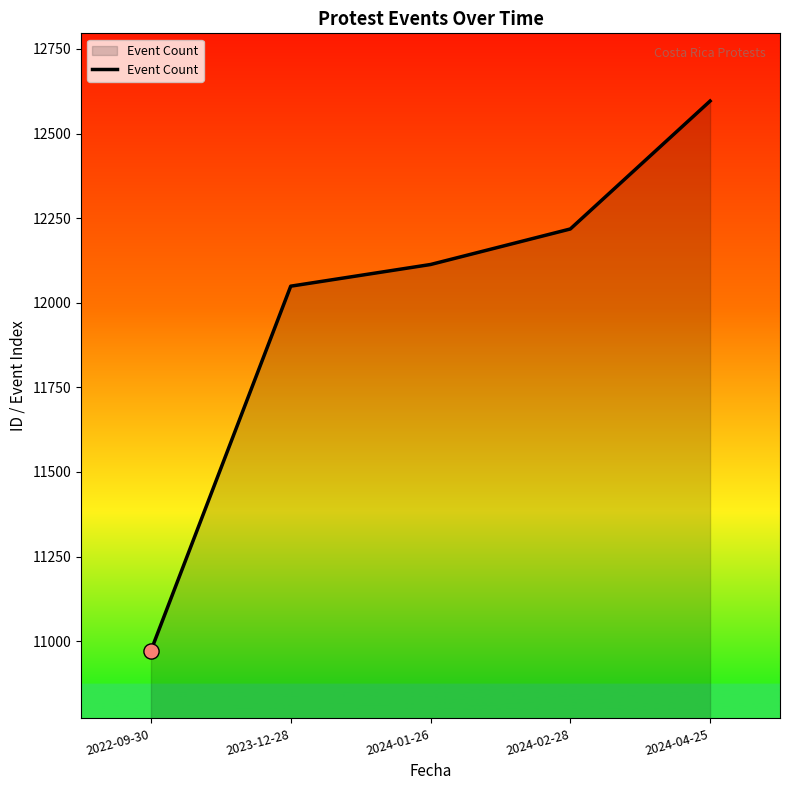

What is the change in value from 2023-12-28 to 2024-04-25?

+547